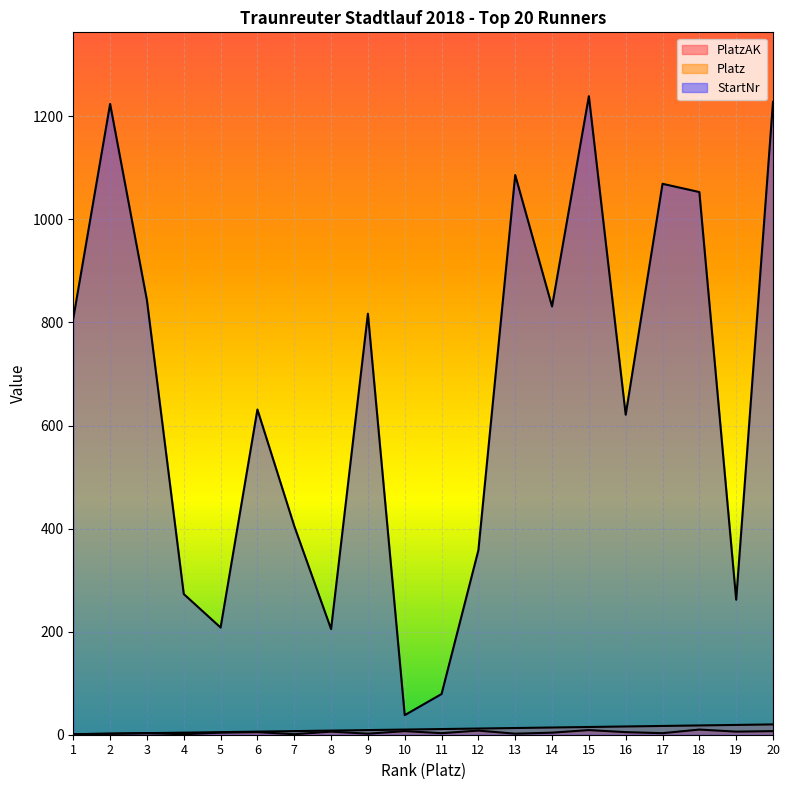

Which series has the largest range (max minus min)?

StartNr